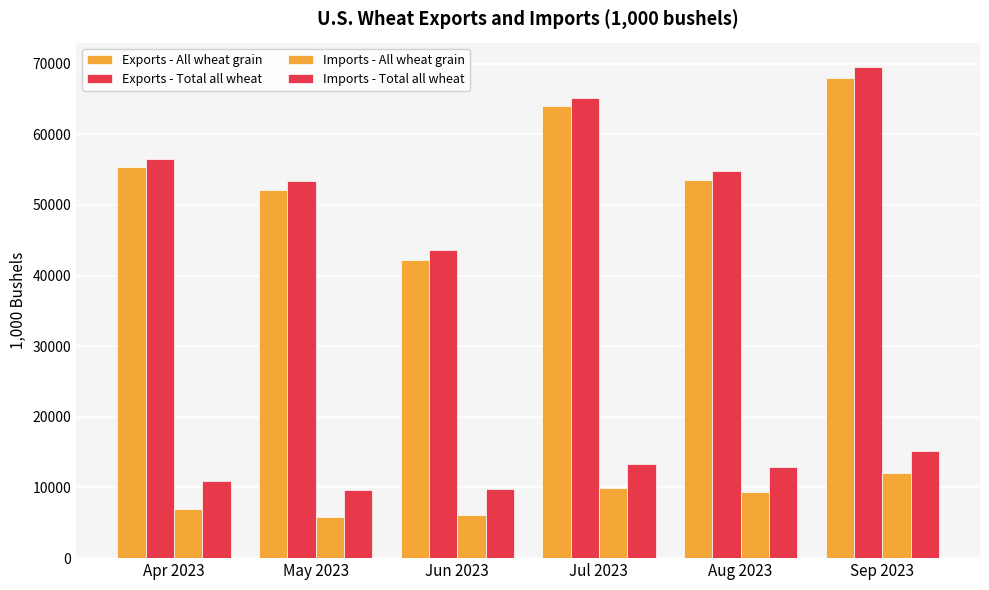

At which label does Imports - Total all wheat first exceed 12874?

Jul 2023